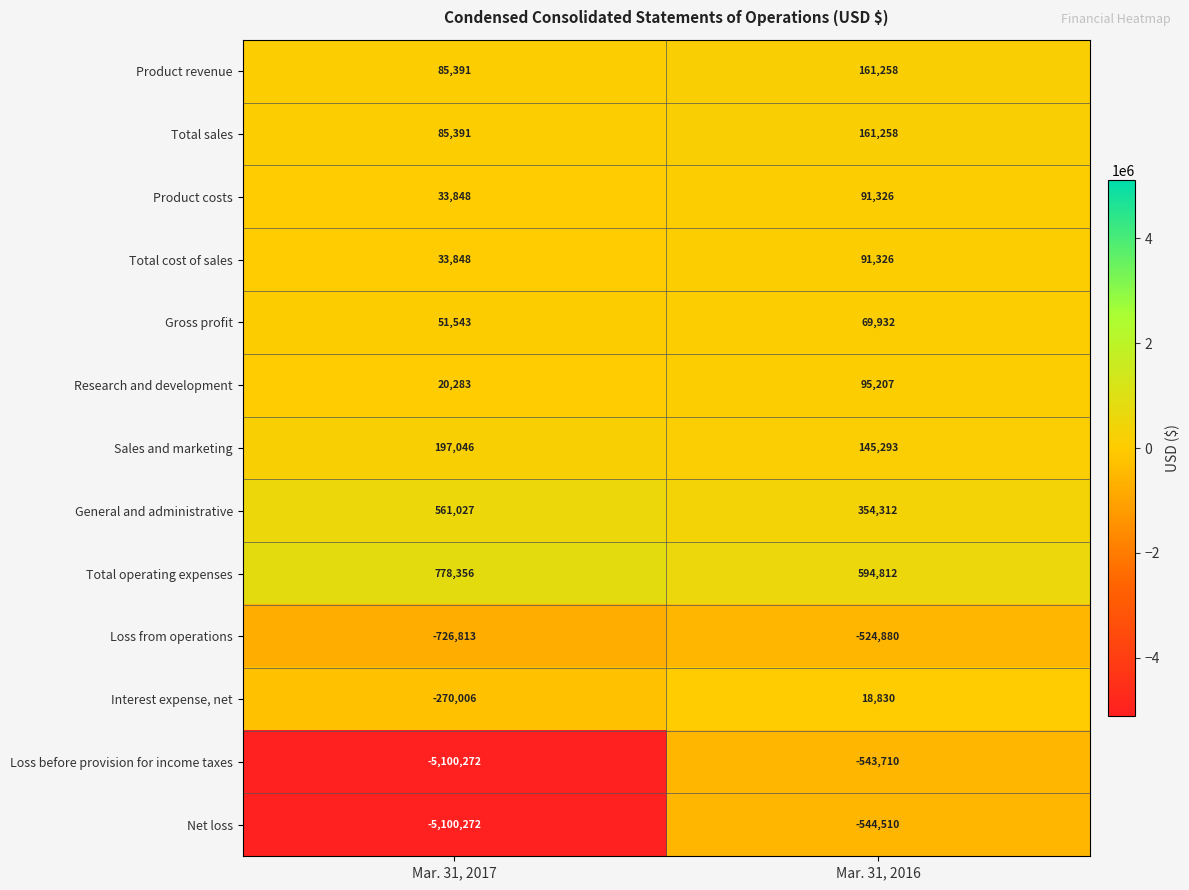

What is the difference between the Interest expense, net values at Mar. 31, 2016 and Mar. 31, 2017?

288836